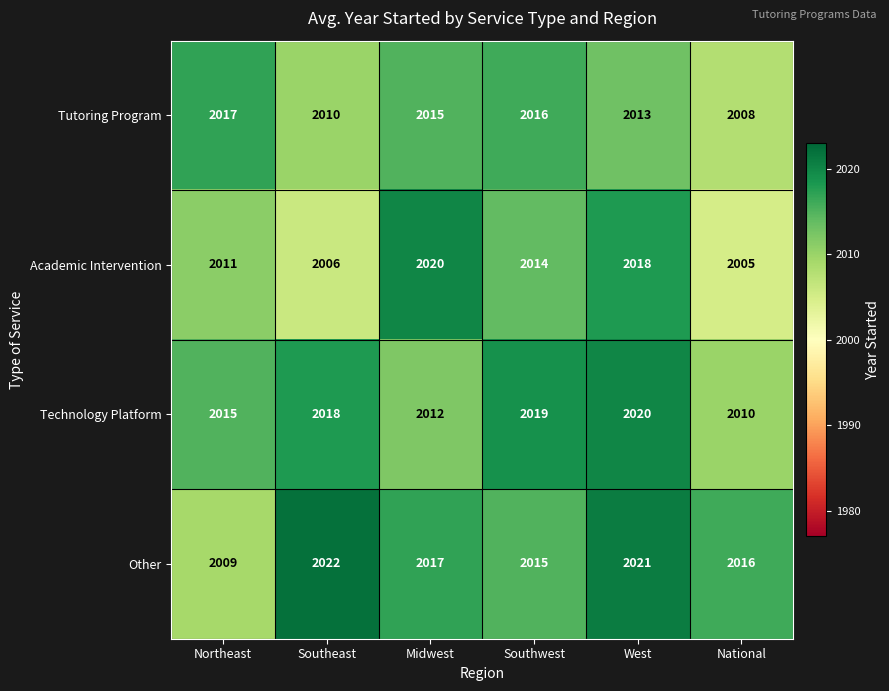

What is the sum of the Academic Intervention values at Southwest and Midwest?

4034